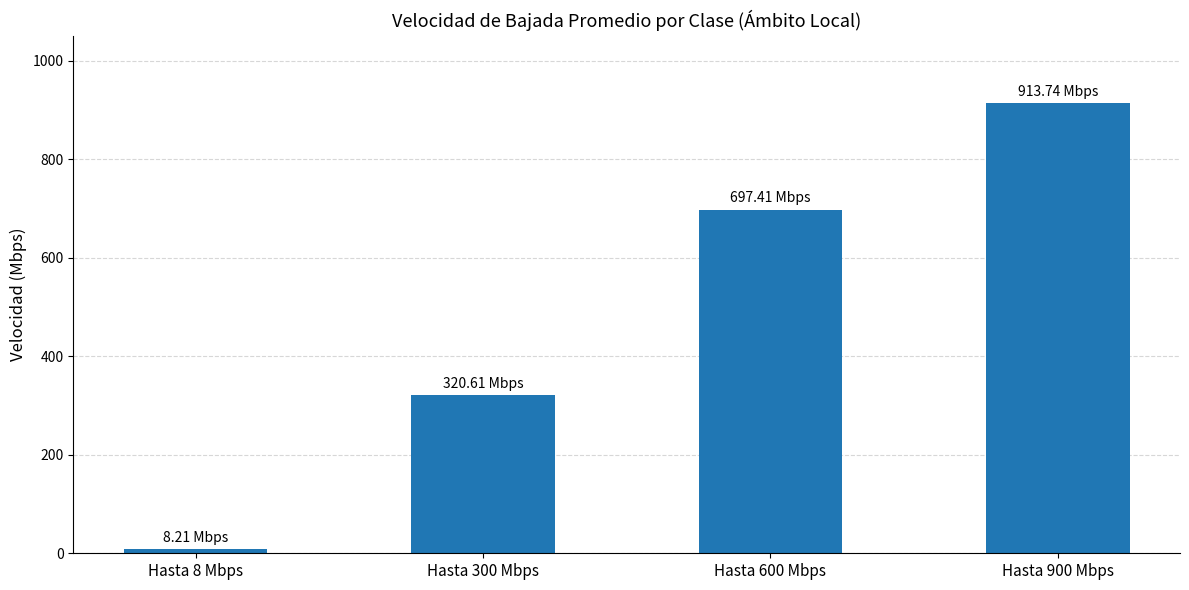

Is it true that the value at Hasta 300 Mbps is 320.6?

True